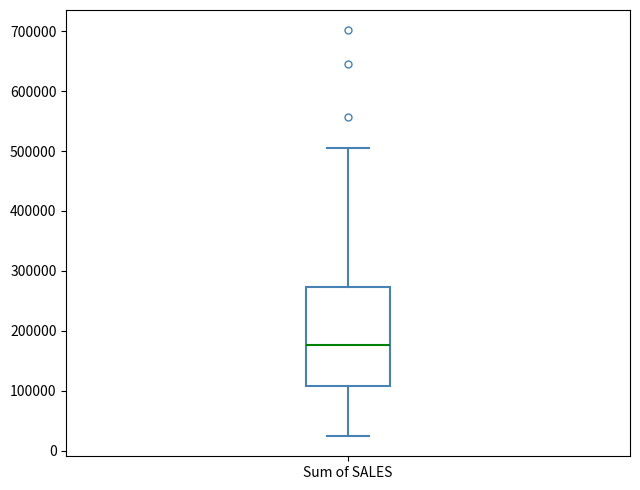

Where does the median line of the box for Sum of SALES sit on the y-axis? The values are not printed on the chart, so give them approximately, as read against the axis.

180000